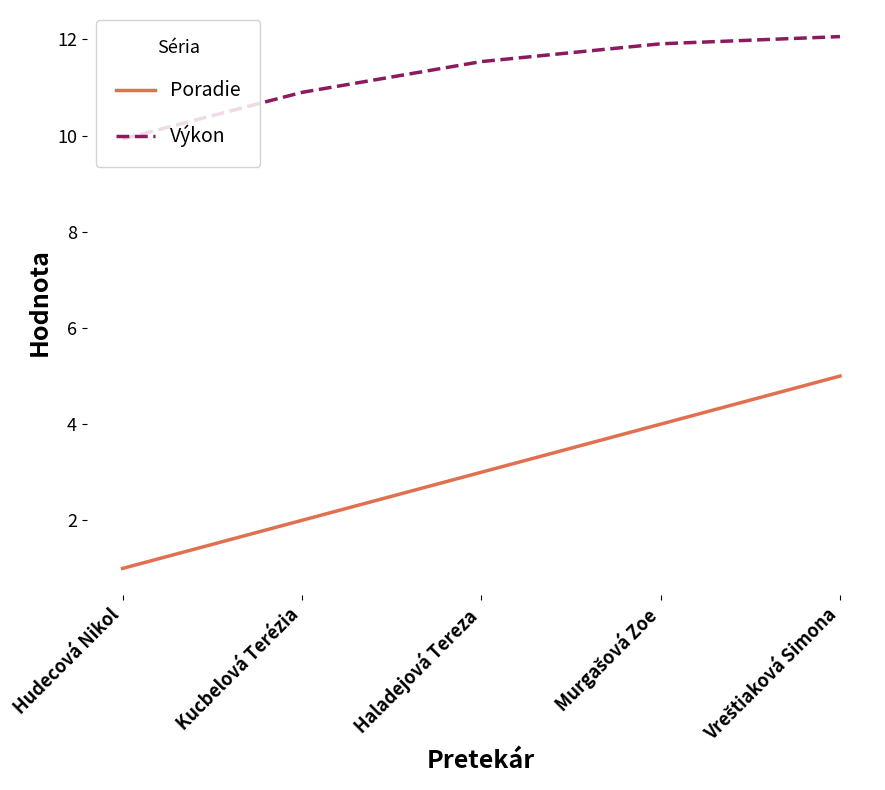

True or false: Poradie and Výkon cross at least once.

False